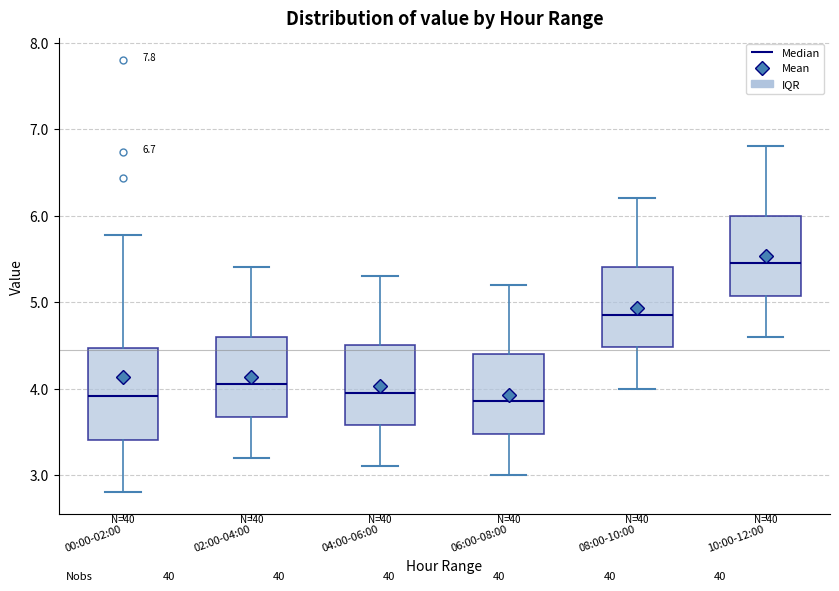

Which box is the tallest, from its lower edge to its upper edge?

00:00-02:00